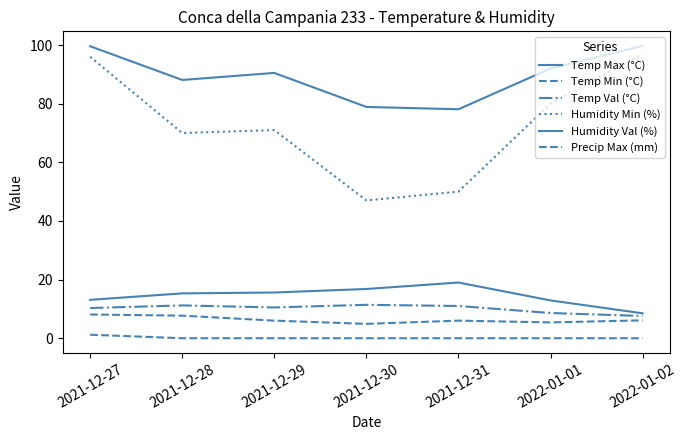

Reading left to right, extract all data points from this chart.

Temp Max (°C): 13.1	15.3	15.6	16.8	19.0	12.9	8.5
Temp Min (°C): 8.1	7.7	6.0	4.9	6.0	5.4	6.1
Temp Val (°C): 10.3	11.2	10.5	11.4	11.0	8.6	7.6
Humidity Min (%): 96.0	70.0	71.0	47.0	50.0	80.0	97.0
Humidity Val (%): 99.6	88.1	90.5	78.9	78.1	92.0	99.7
Precip Max (mm): 1.2	0.0	0.0	0.0	0.0	0.0	0.0